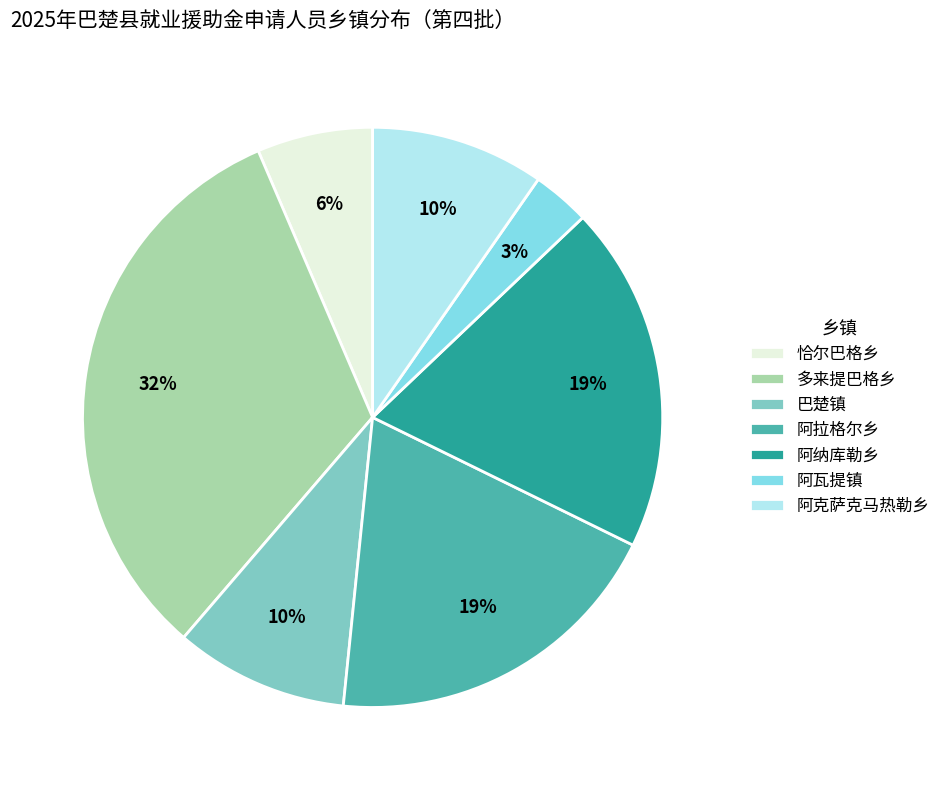

Is there a majority slice in this chart?

No